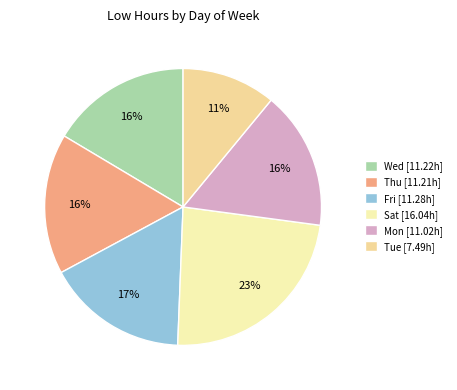

Which slice is the largest?

Sat